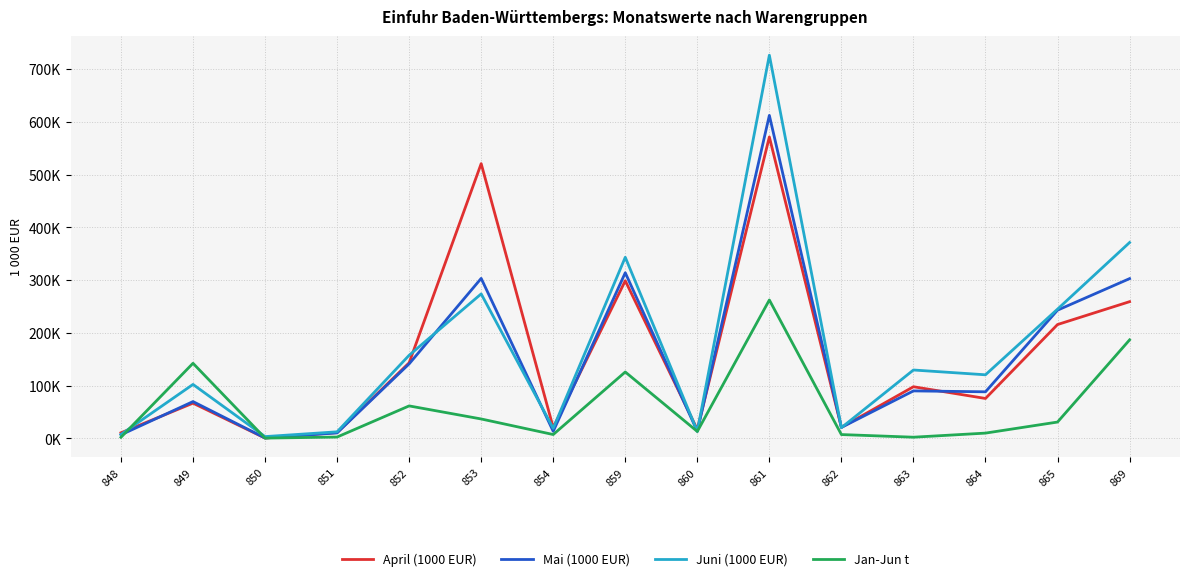

True or false: Mai (1000 EUR) has more than 0 interior local peaks.

True